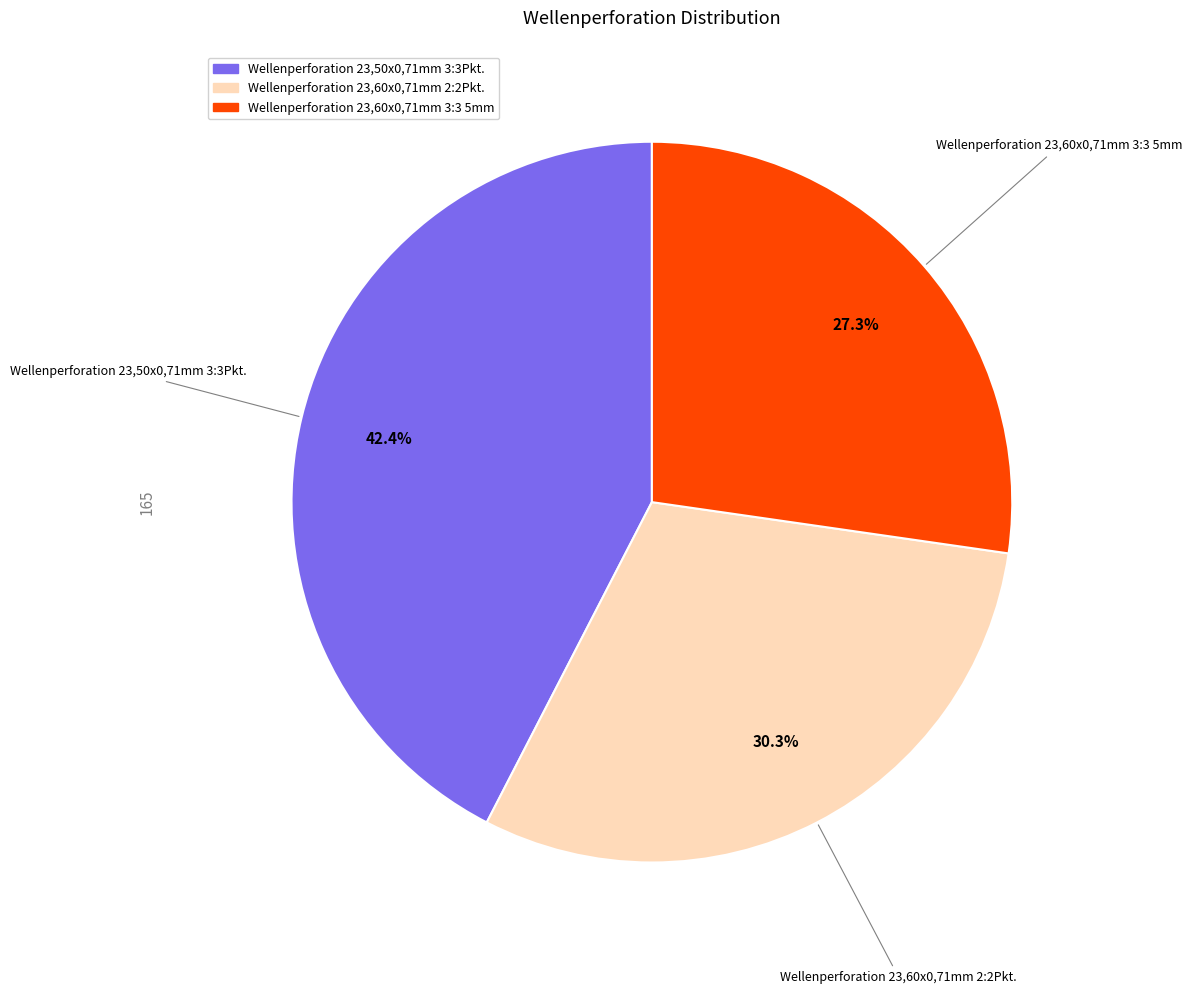

How many slices are in this pie chart?

3